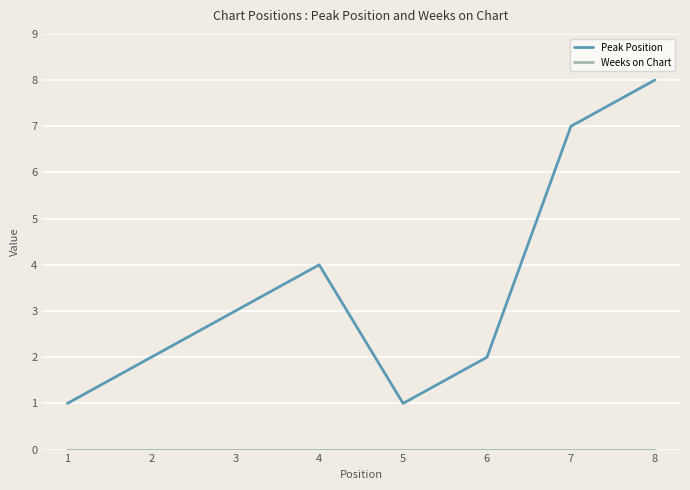

How many lines are shown in the chart?

2